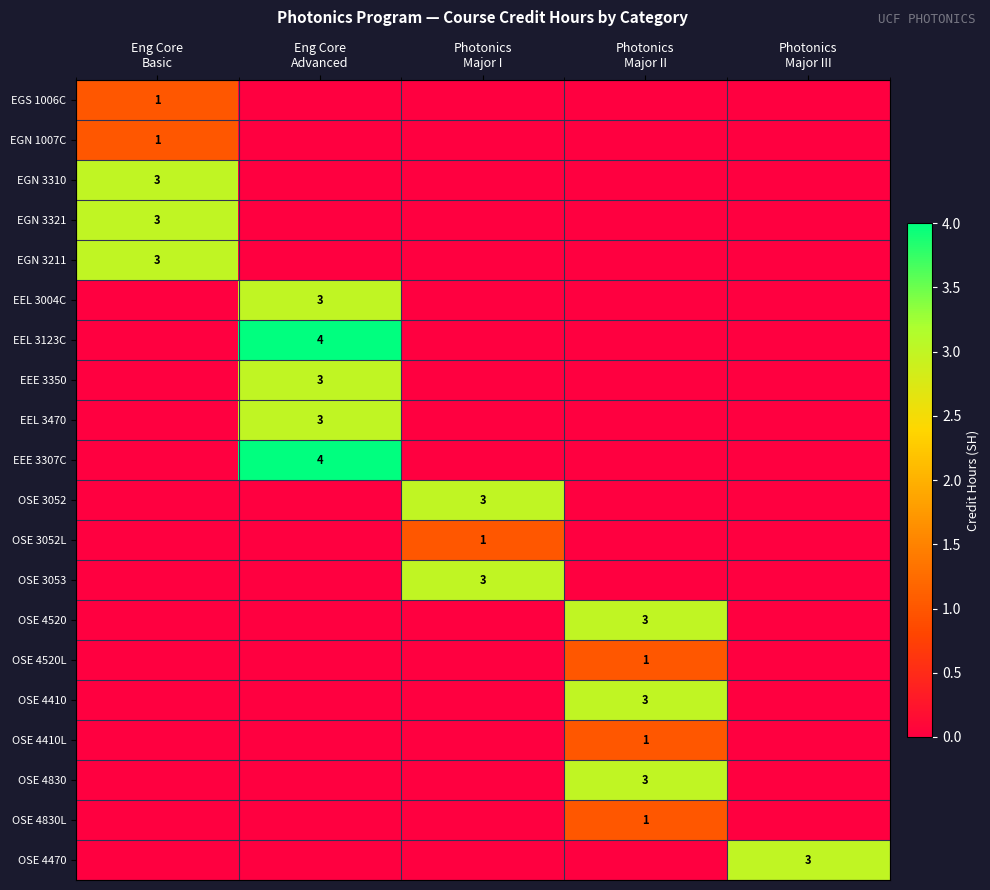

Is it true that OSE 3052L equals 1 at Photonics Major II?

False